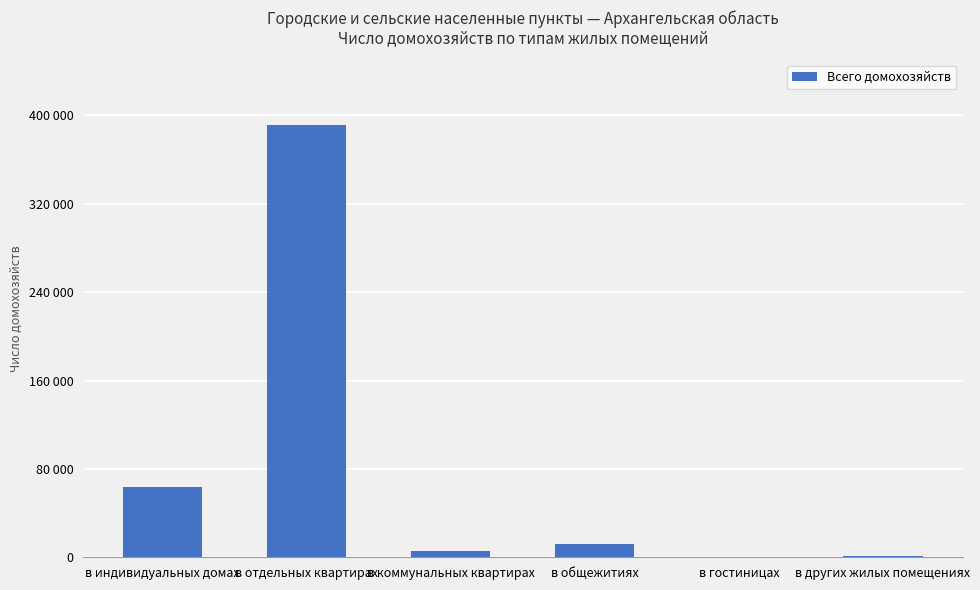

Where is the data nearest to the value 195777?

в индивидуальных домах